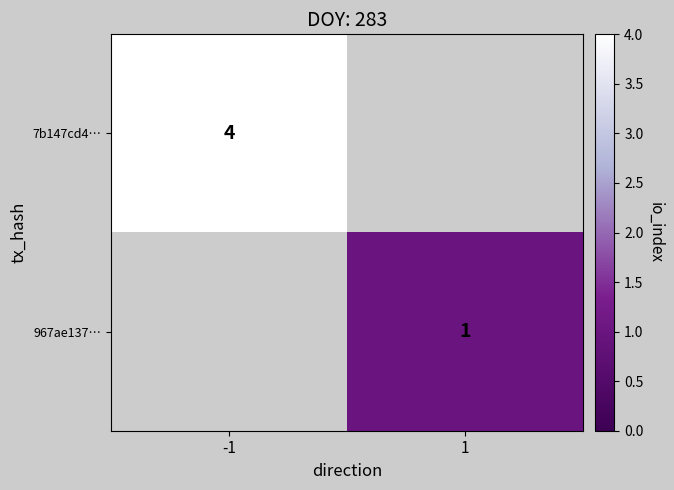

True or false: 7b147cd4… has a value of 5 at -1.

False